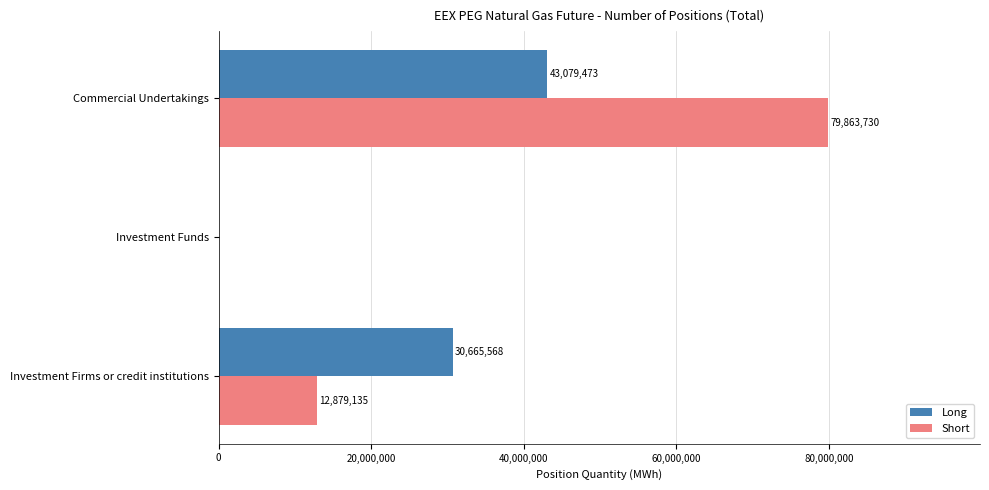

What is the maximum value for Short?

79863730